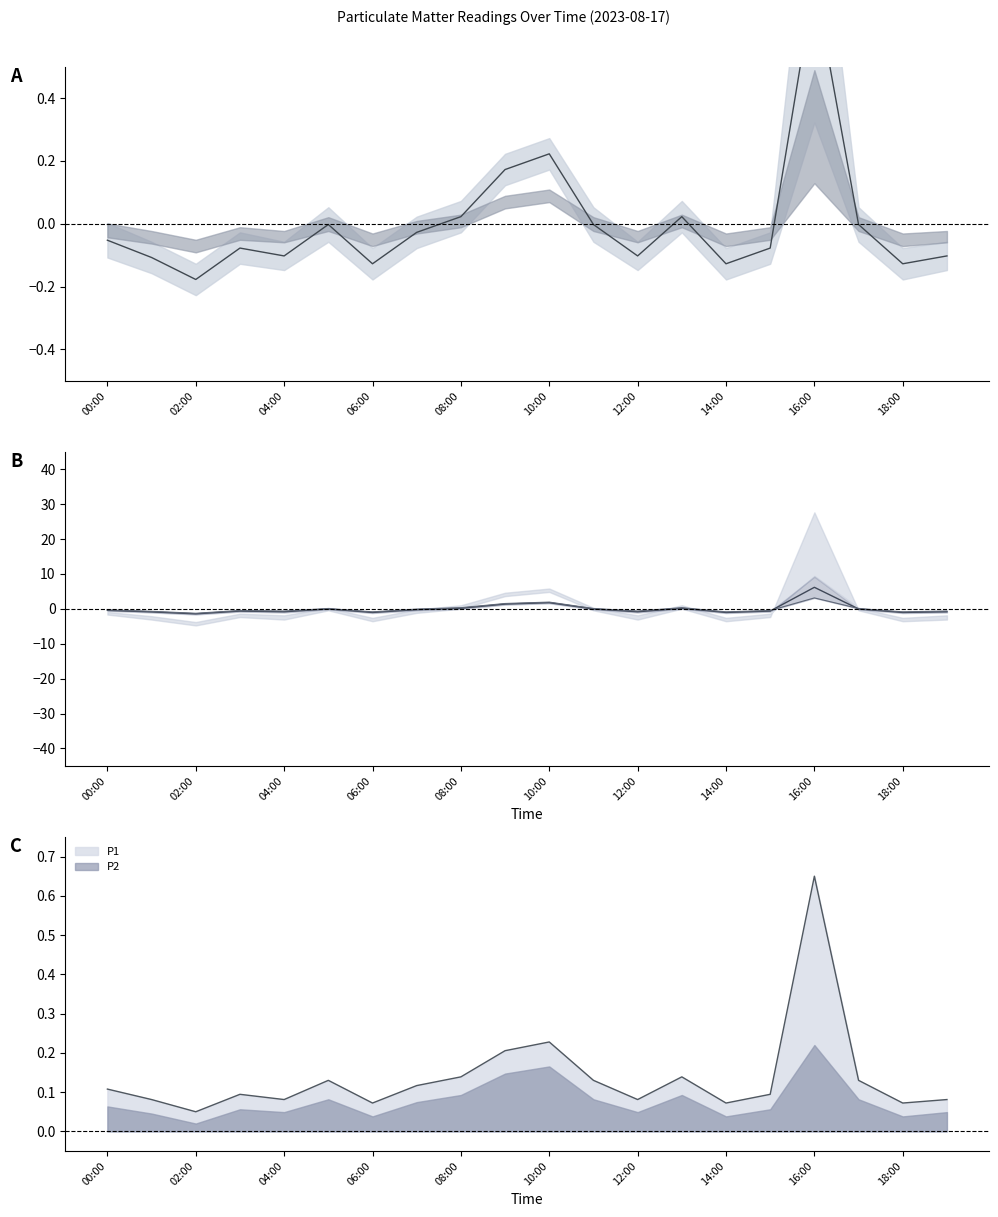

True or false: P1 has more than 2 interior local peaks.

True